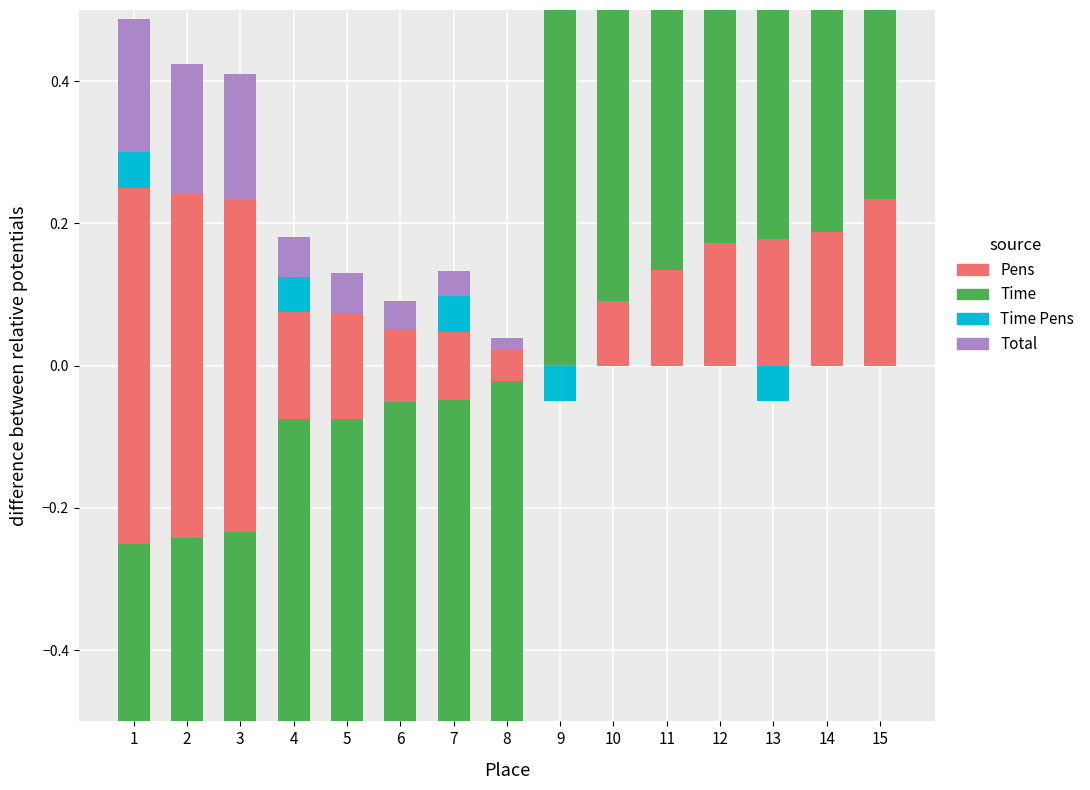

True or false: Total has a value of 0.0 at 6.

False